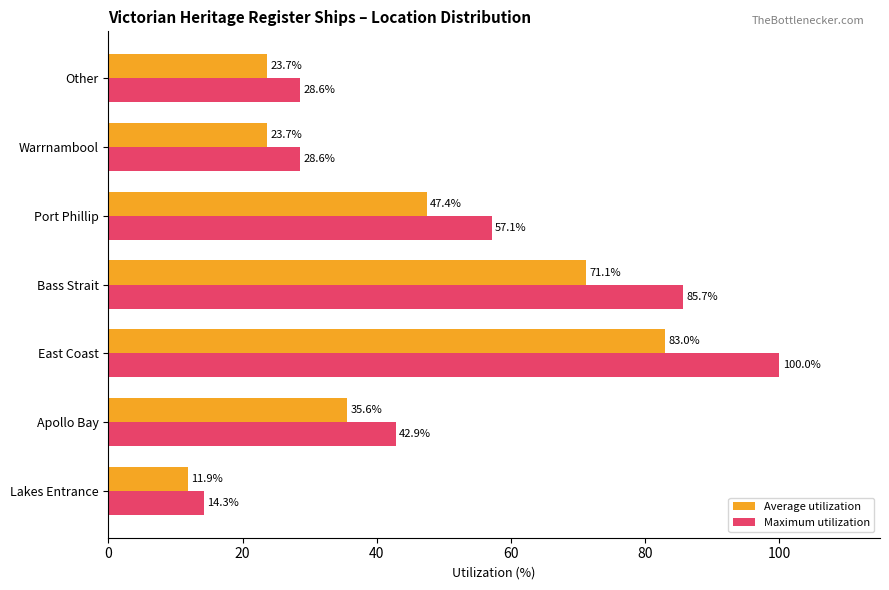

Which series has the widest spread of values?

Maximum utilization